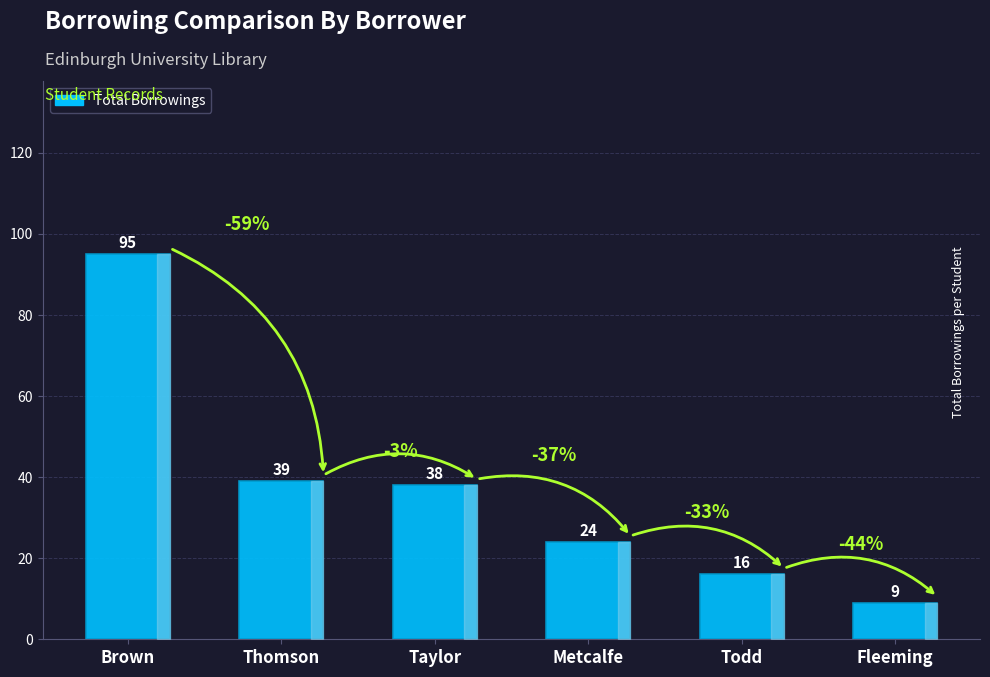

Approximately how many times larger is the value at Fleeming compared to Todd?

0.6